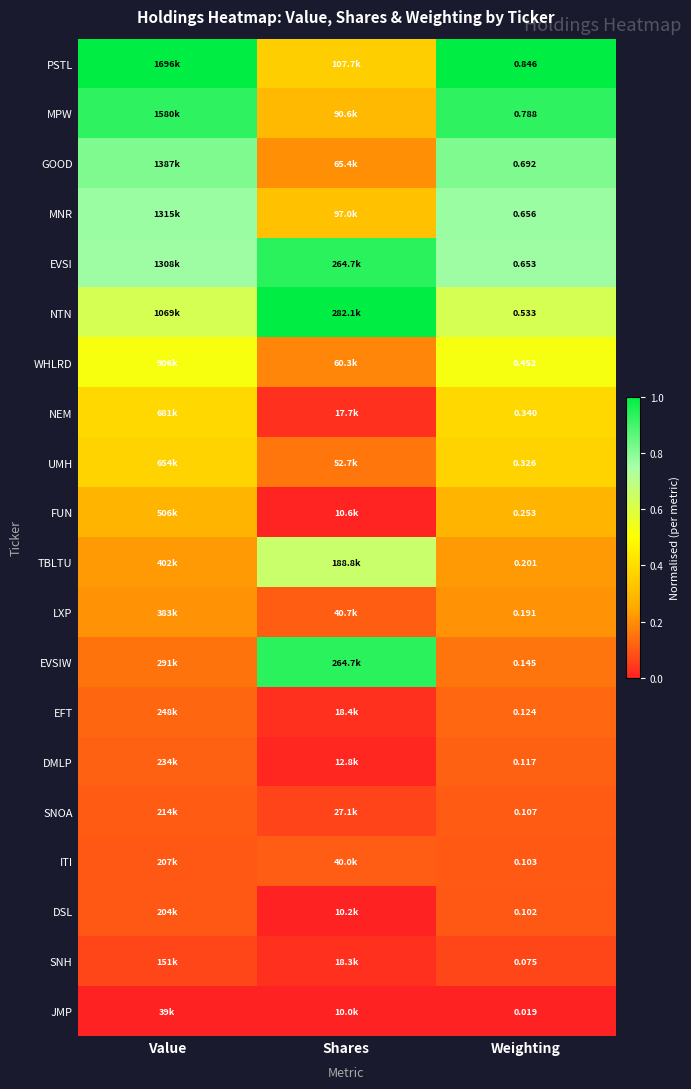

Rank the series at Weighting from lowest to highest value.

JMP, SNH, DSL, ITI, SNOA, DMLP, EFT, EVSIW, LXP, TBLTU, FUN, UMH, NEM, WHLRD, NTN, EVSI, MNR, GOOD, MPW, PSTL